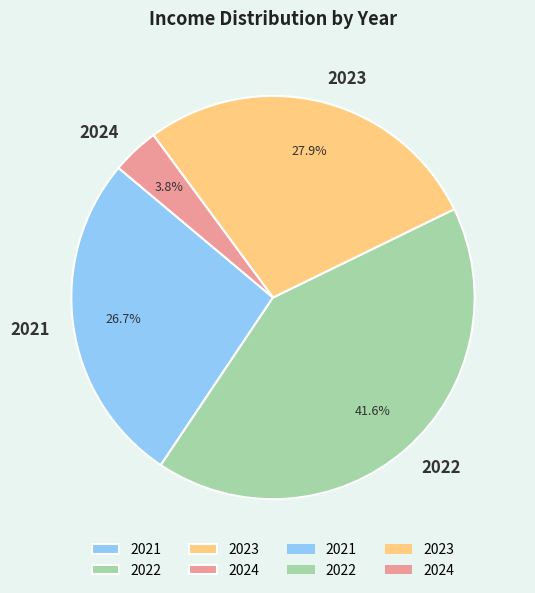

Does 2021 represent more than half of the total?

No